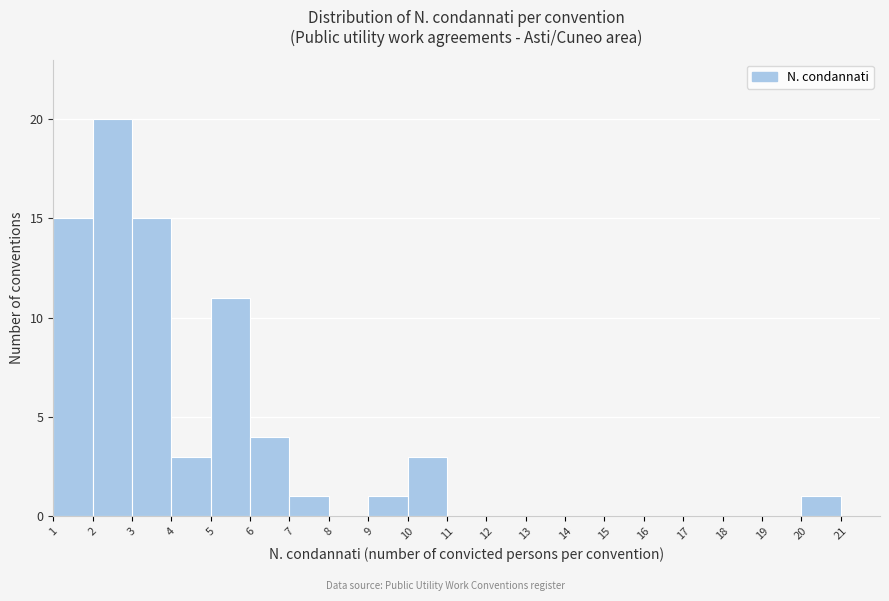

What is the height of the bar covering 6 to 7 on the x-axis? The values are not printed on the chart, so give them approximately, as read against the axis.

4